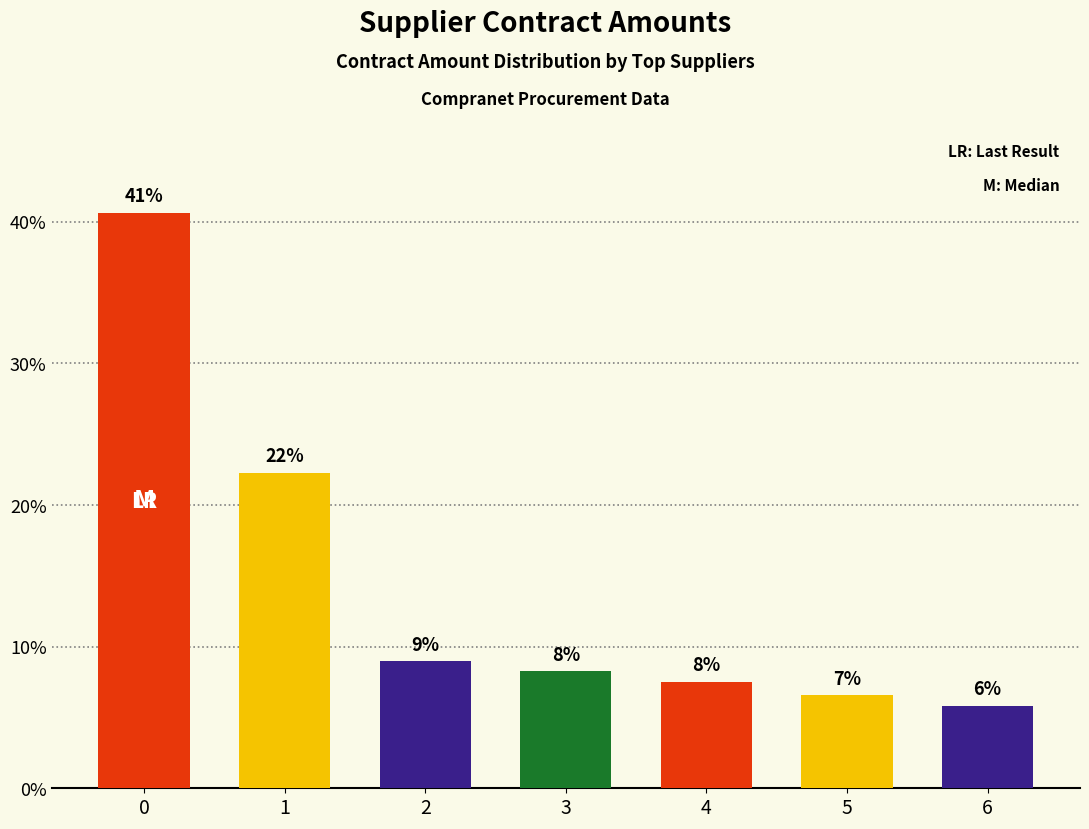

What is the greatest value displayed?

40.6